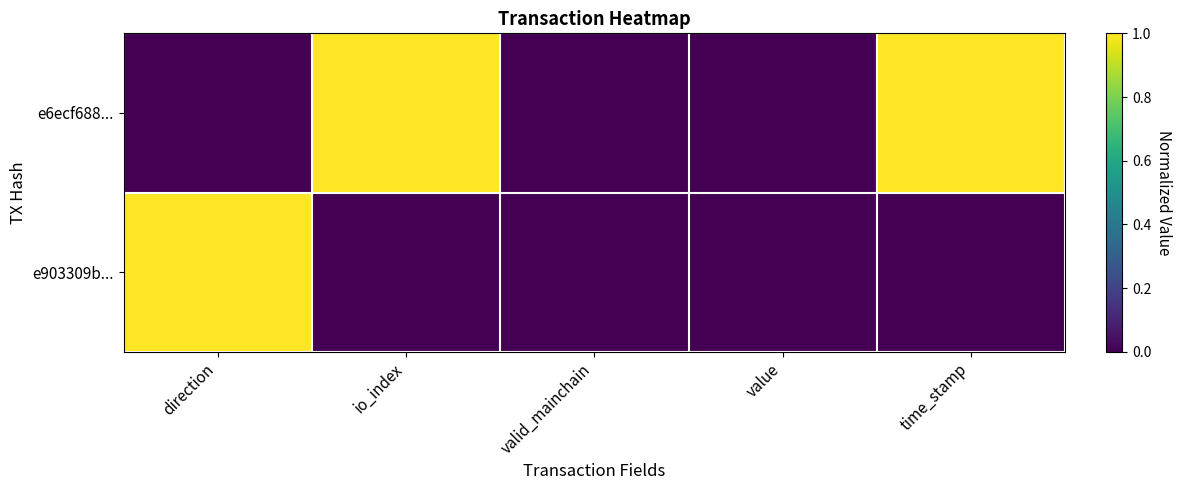

At which category is the sum across all series the highest?

direction